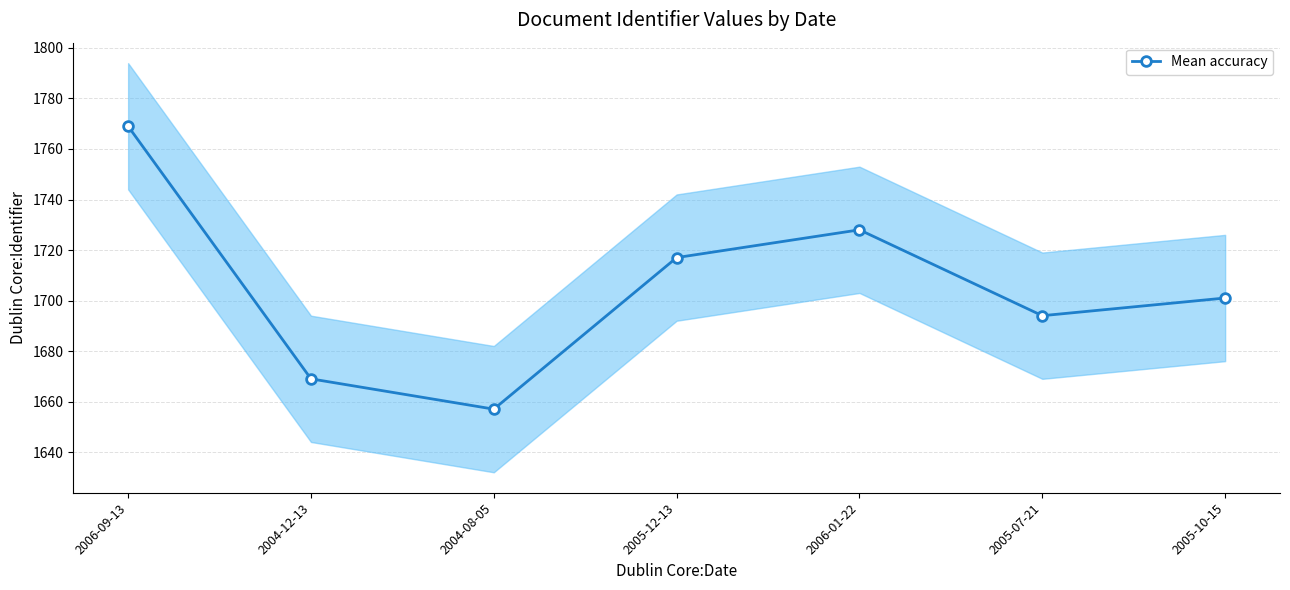

The value at 2005-10-15 is 1701. True or false?

True